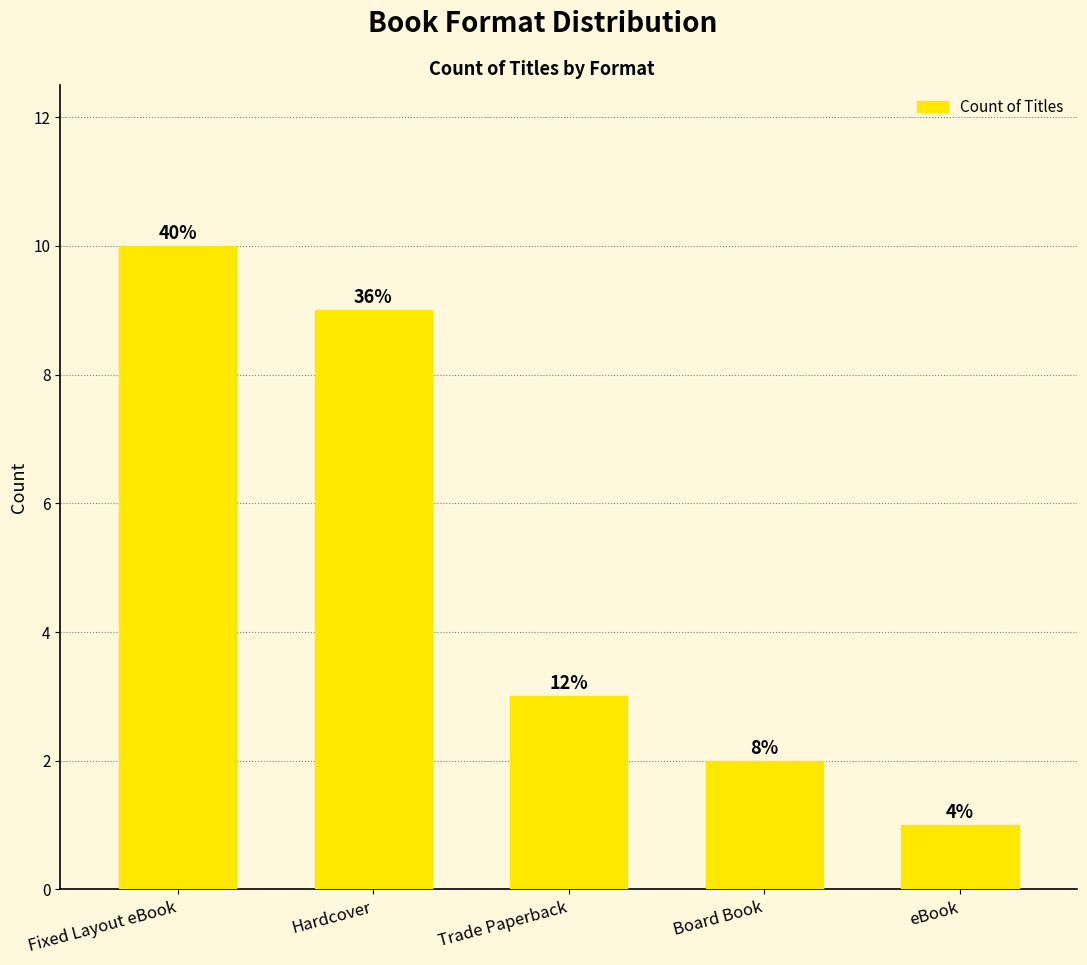

What is the value of the 4th bar from the left?

2